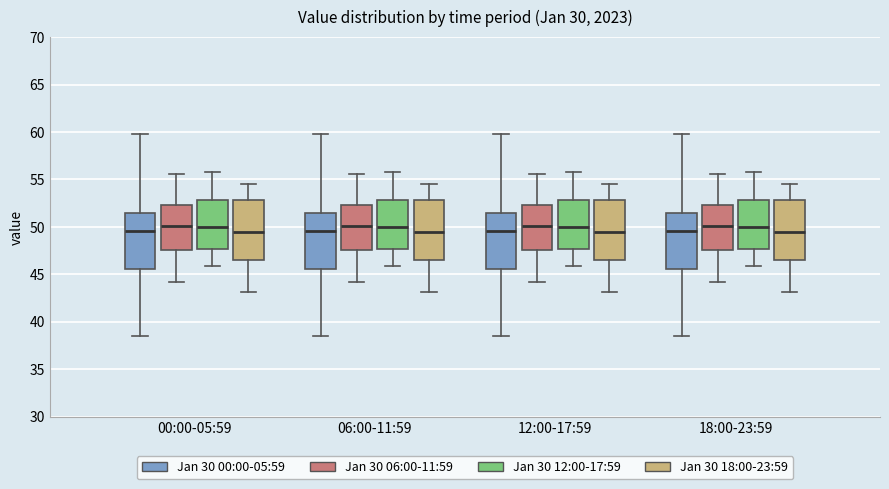

Where does the upper whisker of the box for 18:00-23:59 (Jan 30 18:00-23:59) end on the y-axis? The values are not printed on the chart, so give them approximately, as read against the axis.

54.5